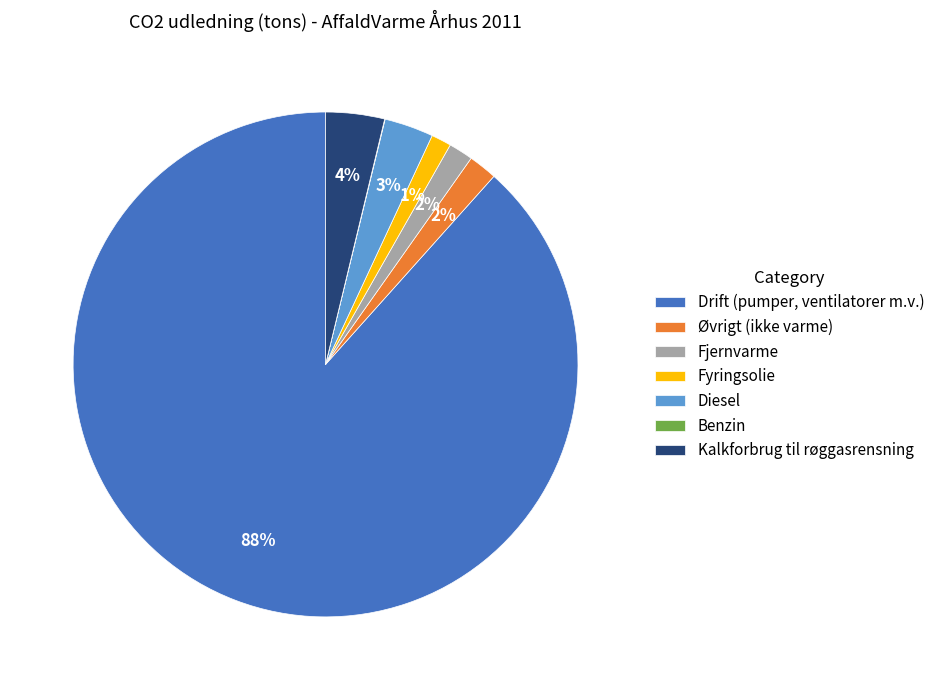

What percentage is the Øvrigt (ikke varme) slice, to the nearest percent?

2%